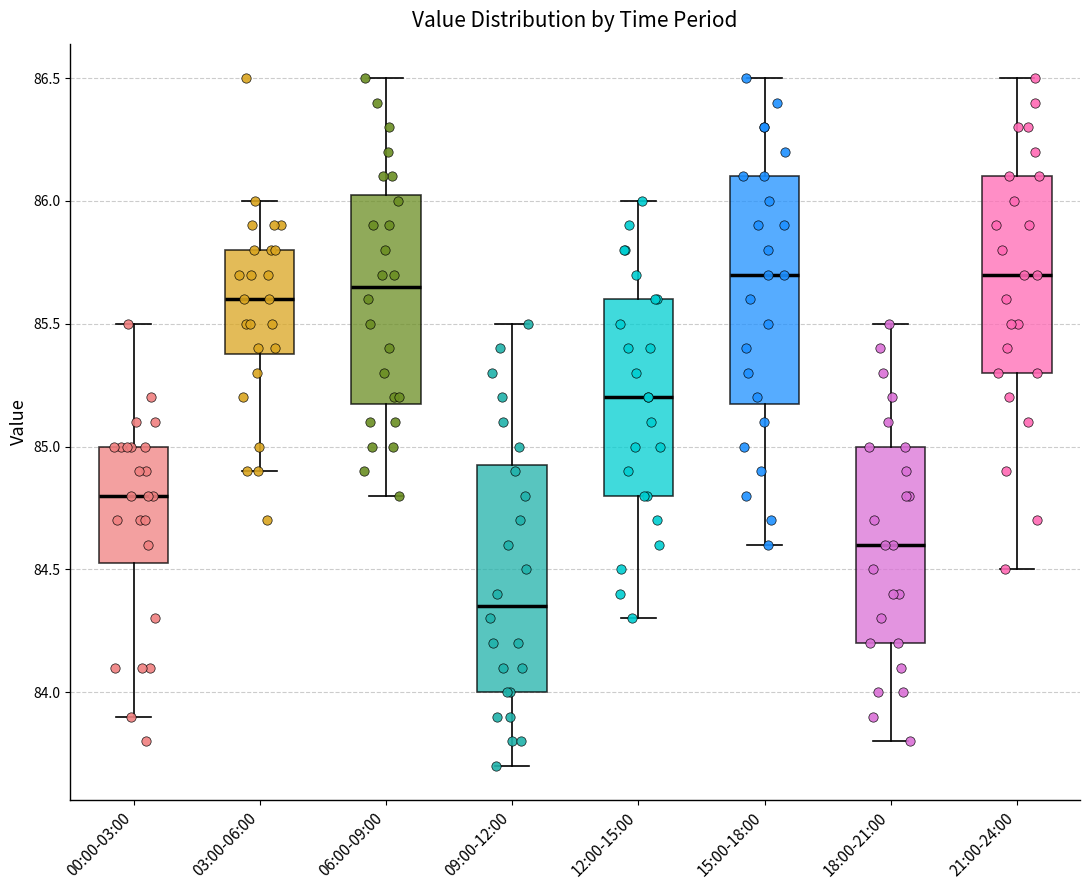

Where does the lower whisker of the box for 12:00-15:00 end on the y-axis? The values are not printed on the chart, so give them approximately, as read against the axis.

84.30